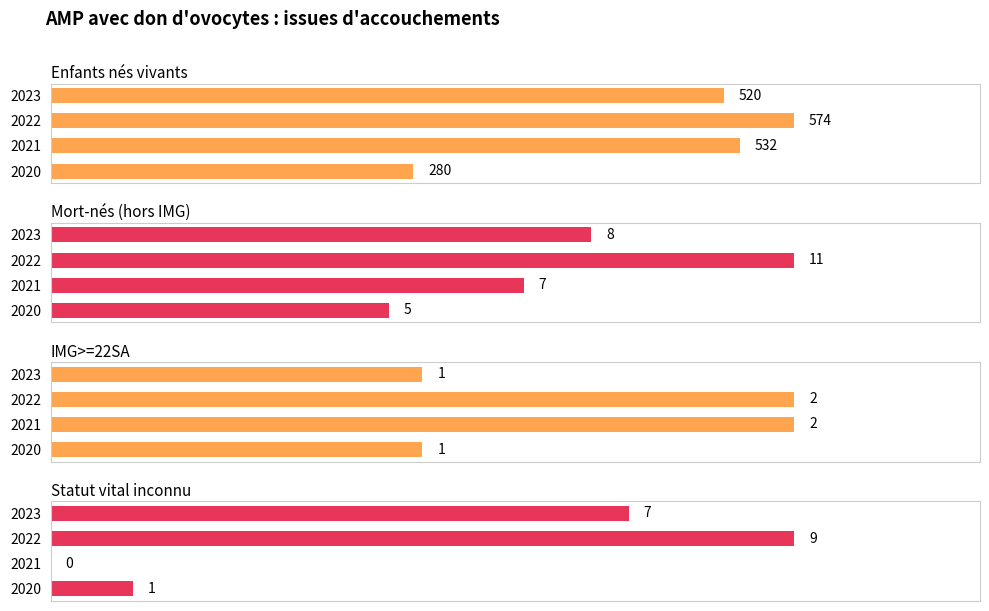

Which has a higher value, 2020 or 2021?

2021